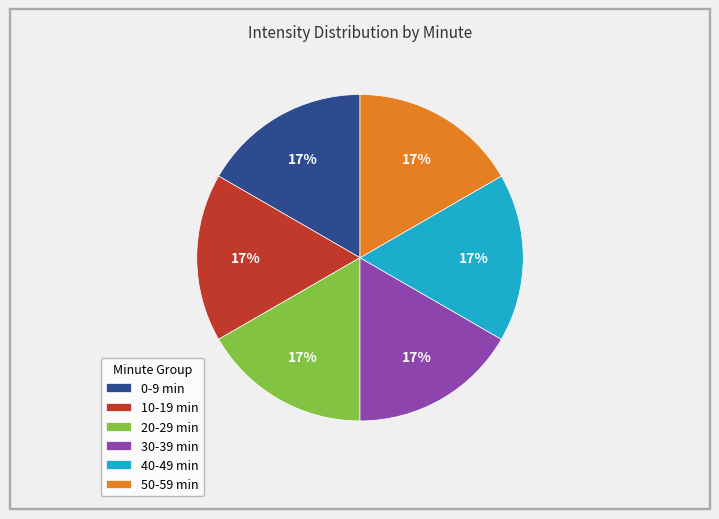

Is the sum of 30-39 min and 40-49 min greater than half?

No